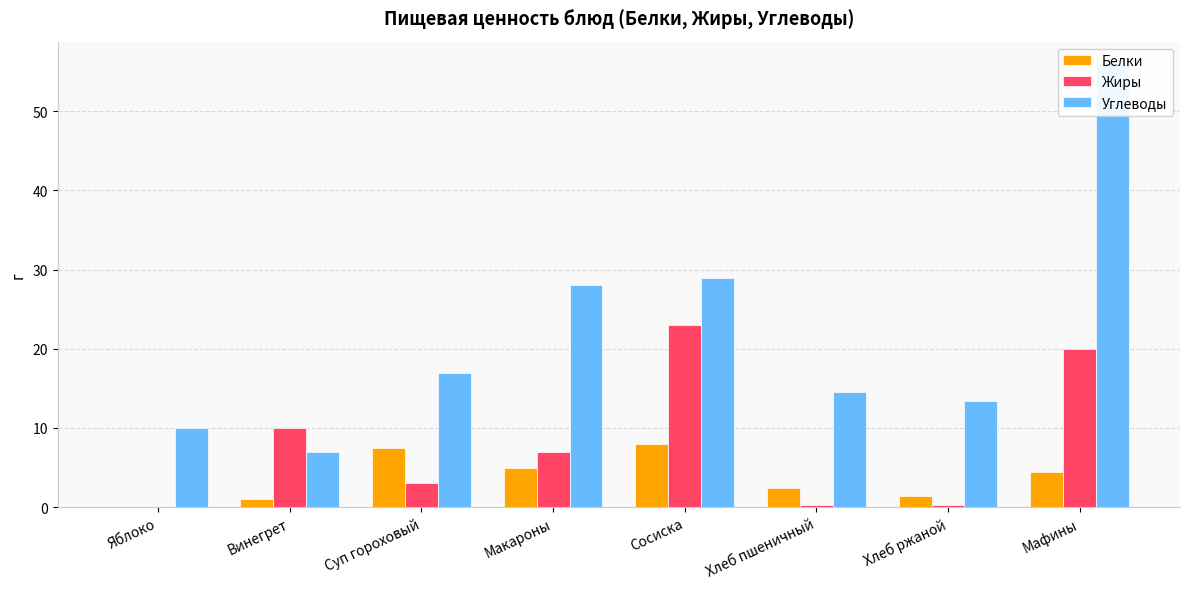

List the series in order of their overall mean, highest first.

Углеводы, Жиры, Белки